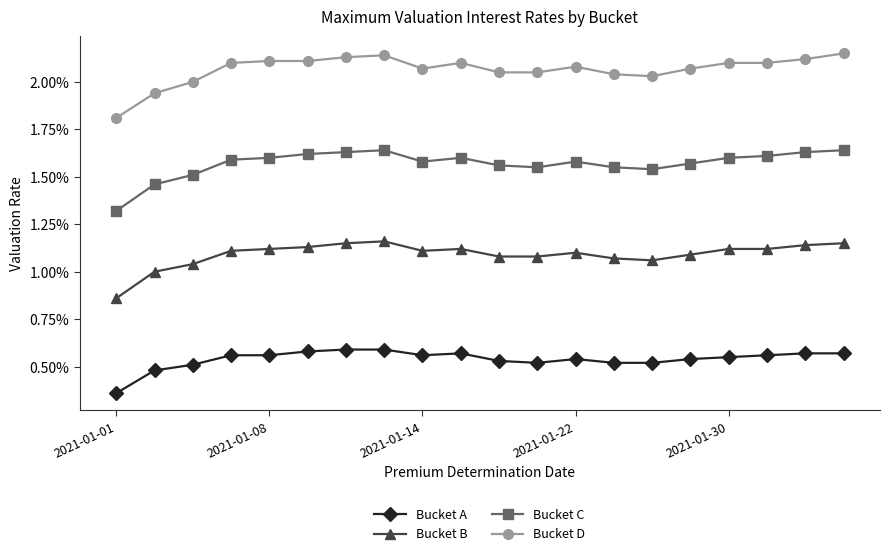

Is this an area chart (filled region under the line)?

No